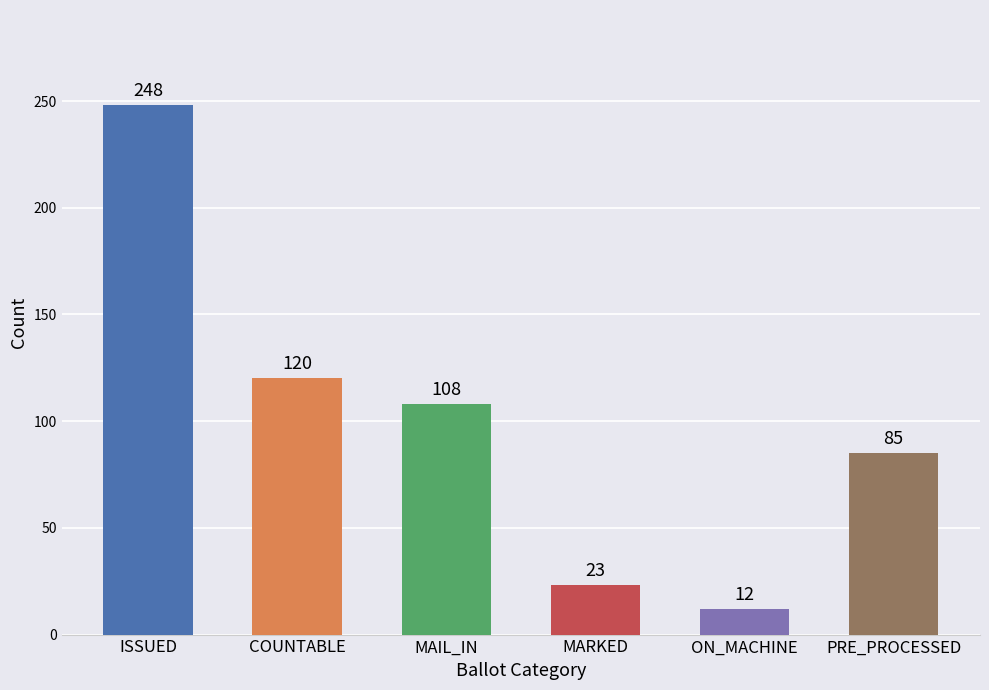

Are the bars grouped side by side (vs. stacked)?

Yes